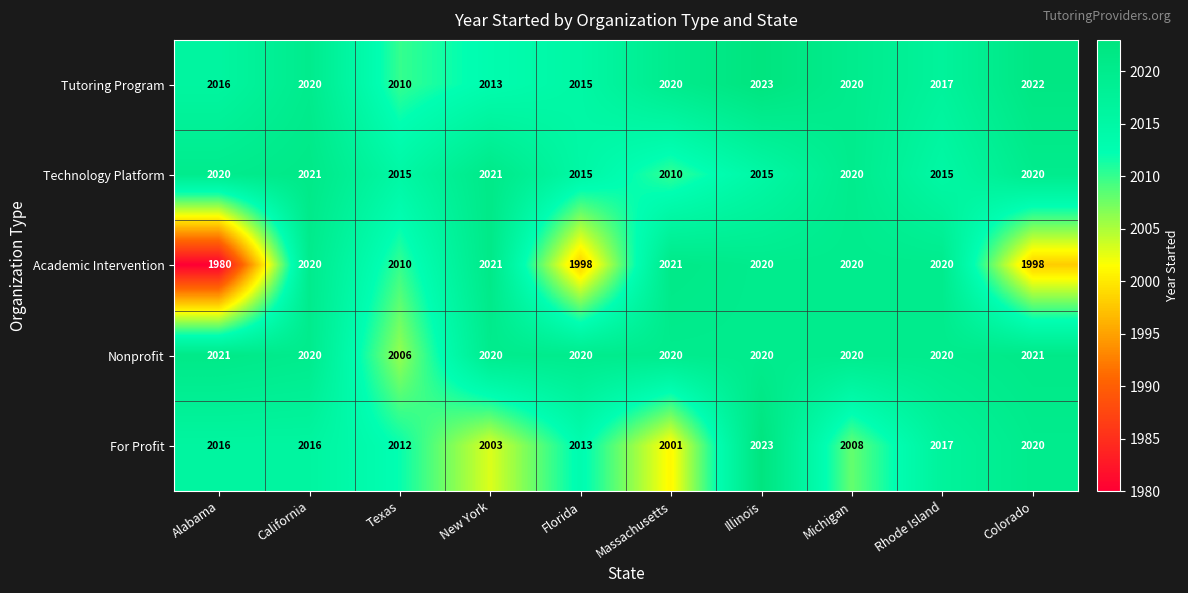

At how many categories does at least one series exceed 1984?

10